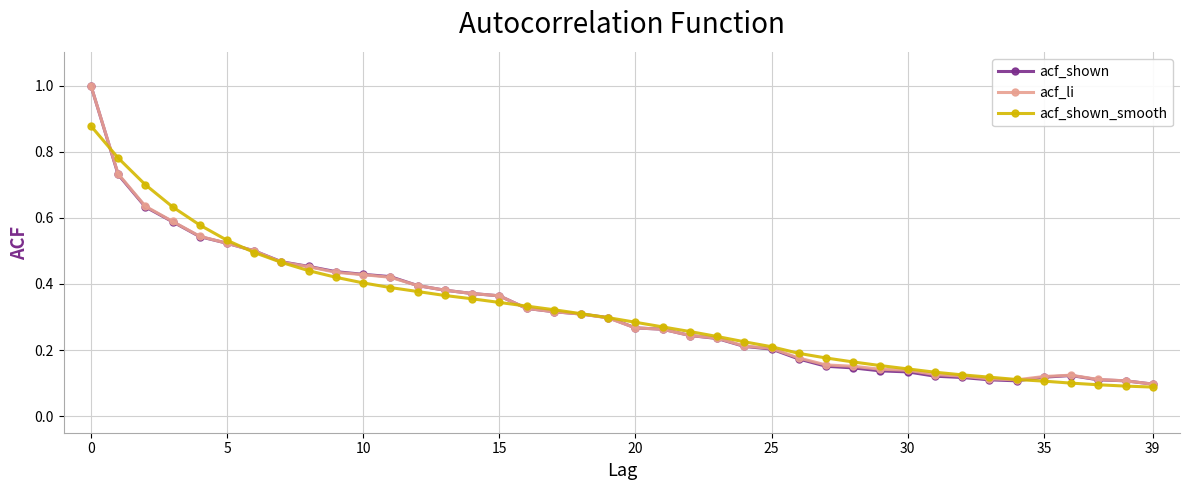

At how many categories does at least one series exceed 0?

40